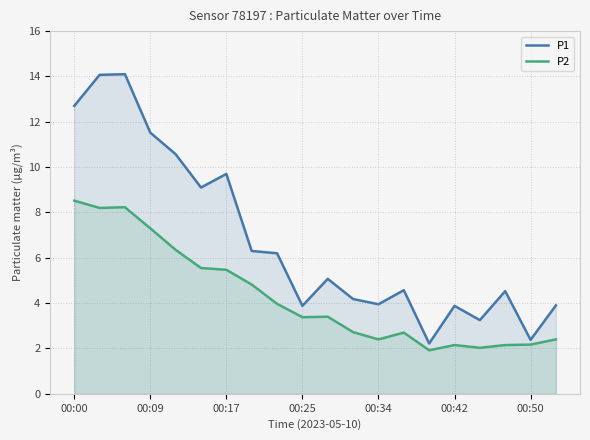

What is the smallest value displayed?

1.9